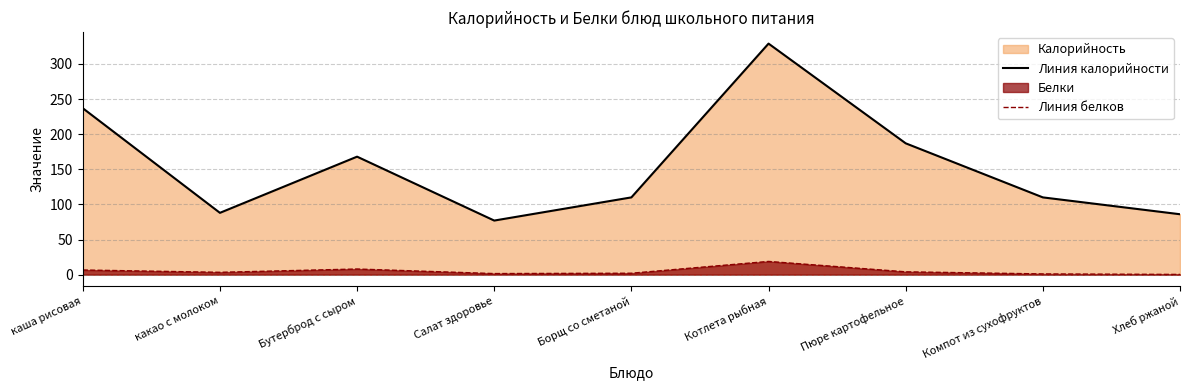

Which series has the largest total across all categories?

Линия калорийности